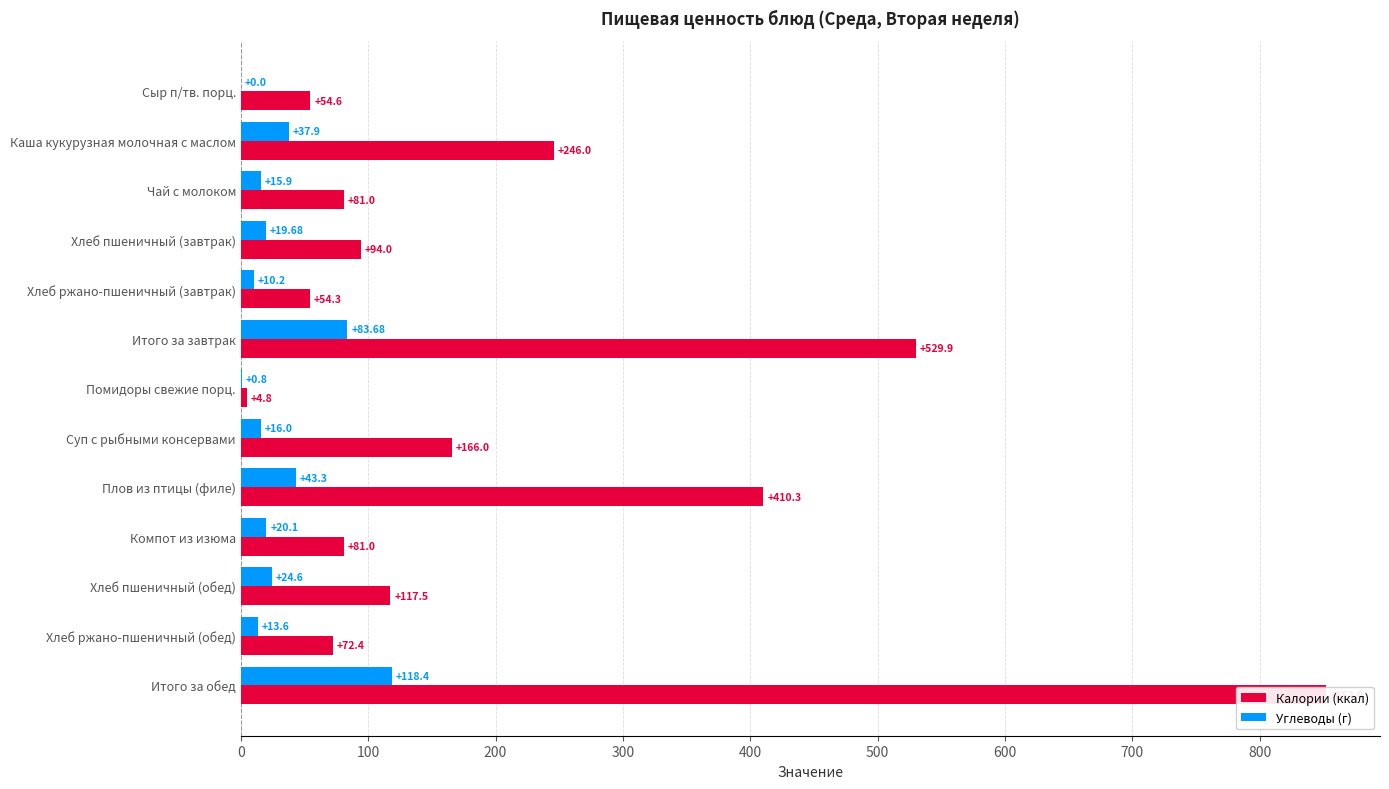

At how many categories does at least one series exceed 734?

1